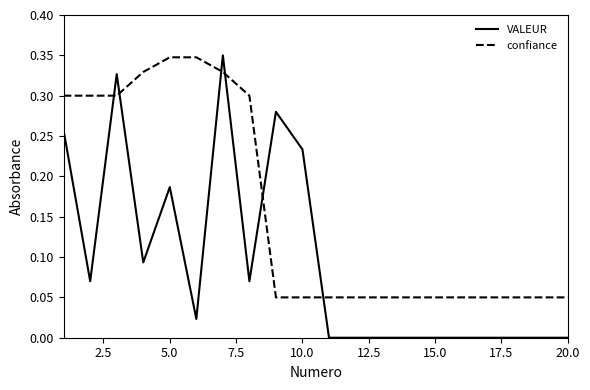

Rank the series by their average value, from highest to lowest.

confiance, VALEUR